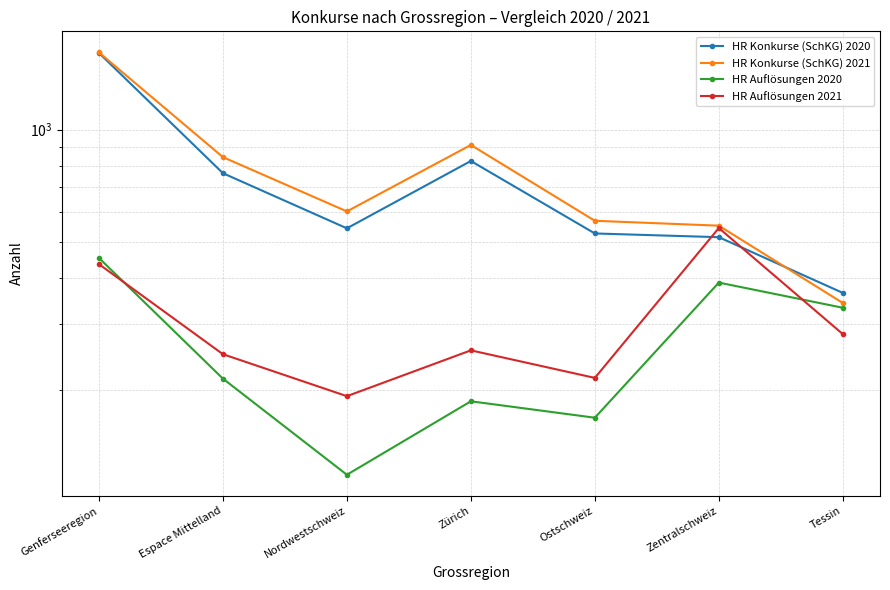

How many lines are shown in the chart?

4